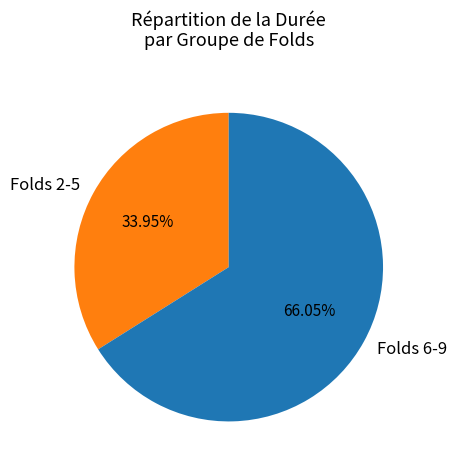

What is the ratio of the value at Folds 2-5 to the value at Folds 6-9?

0.5